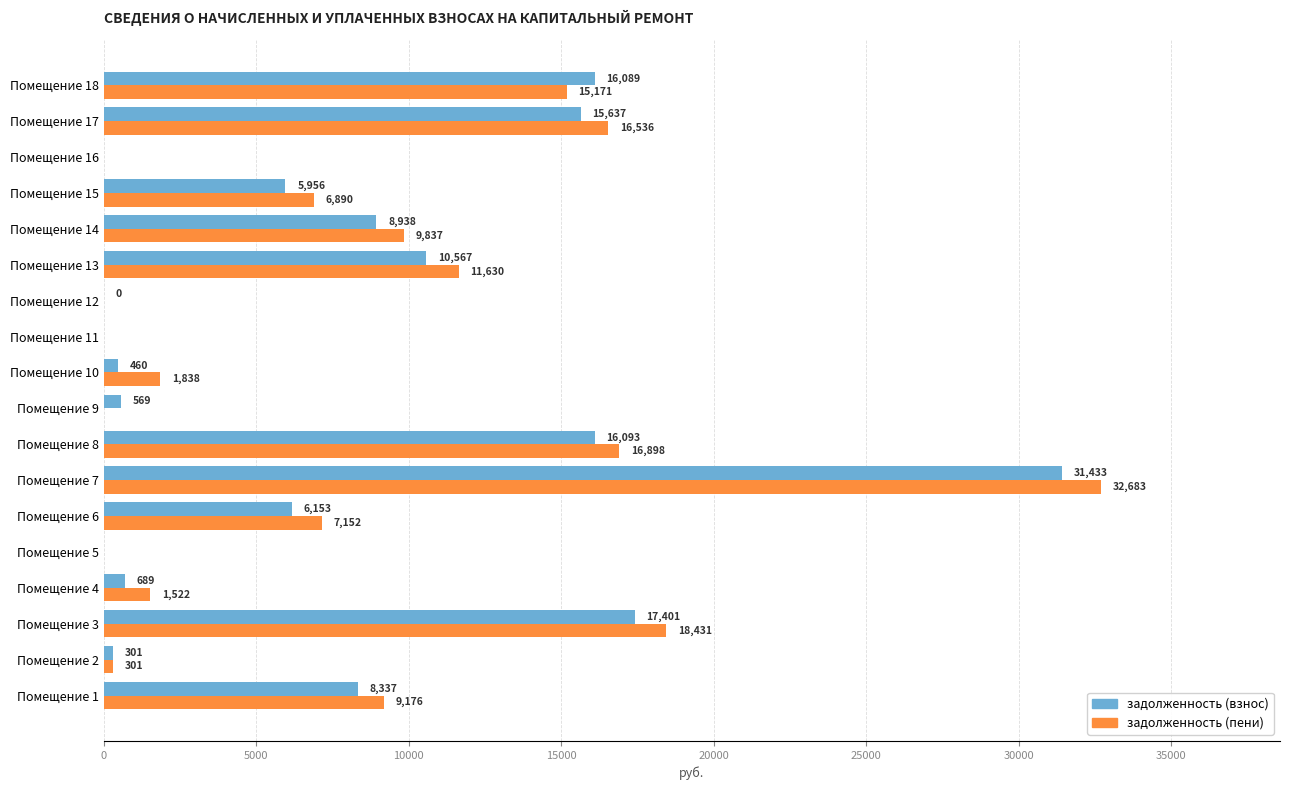

At which label is задолженность (взнос) closest to 15716?

Помещение 17